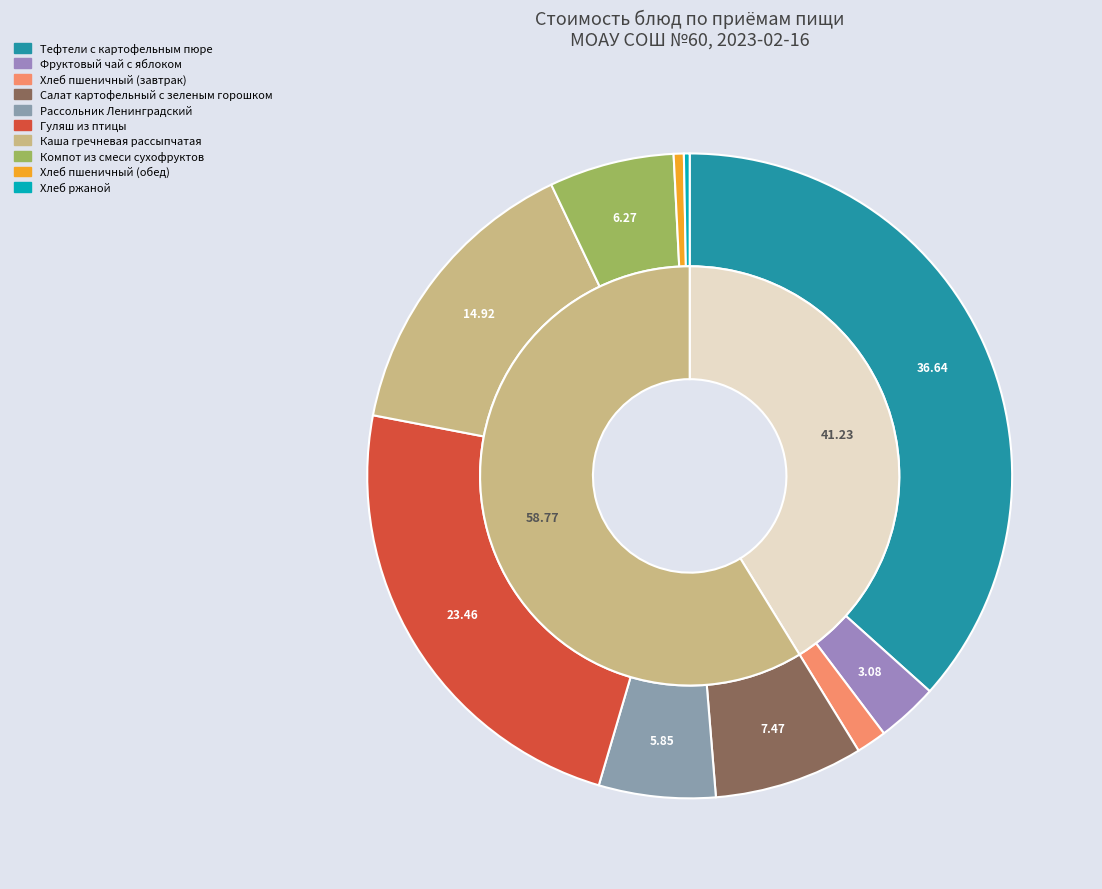

What is the majority slice?

Тефтели с картофельным пюре